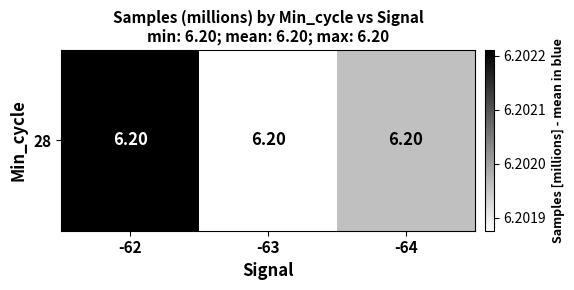

Count the values in the range 6 to 7.

3